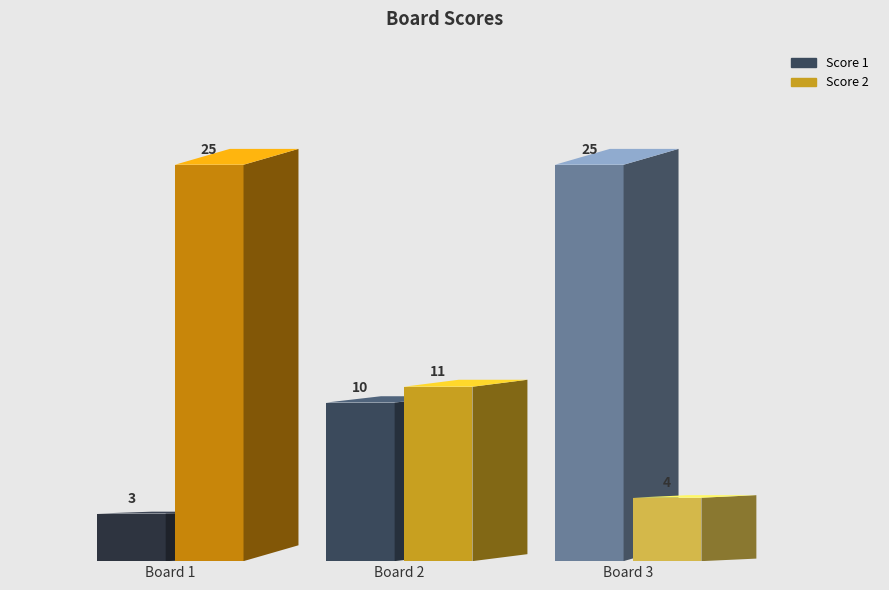

How many data points in Score 1 are above 10?

1